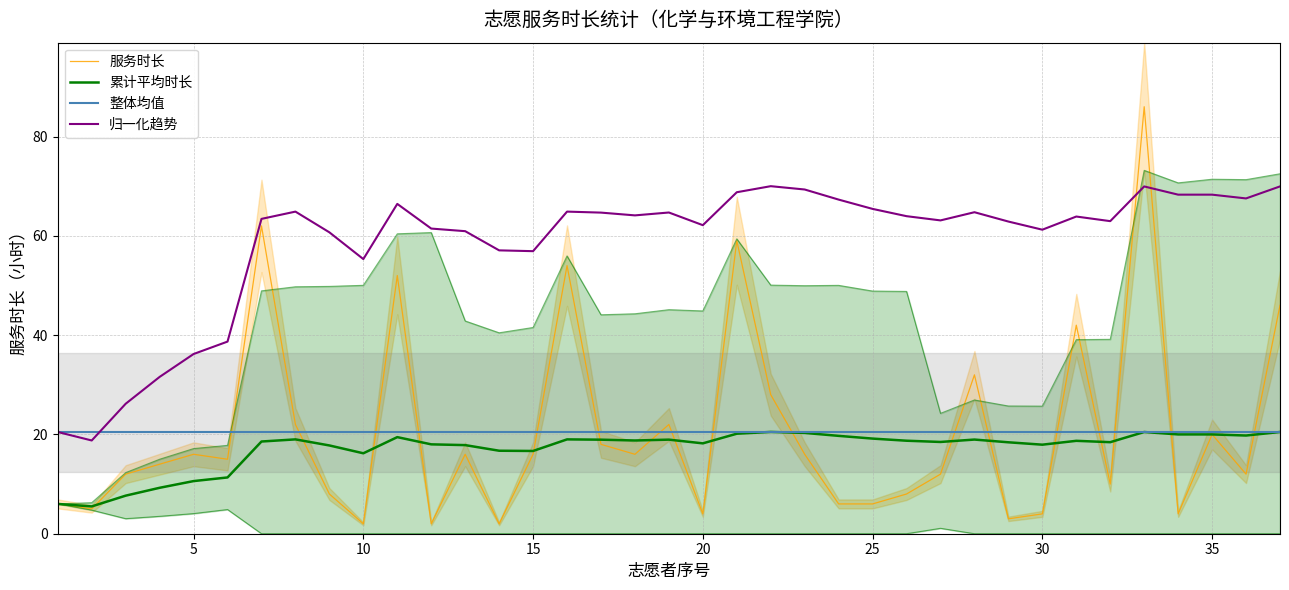

In 累计平均时长, how many points are higher than both neighbors (excluding endpoints)?

8